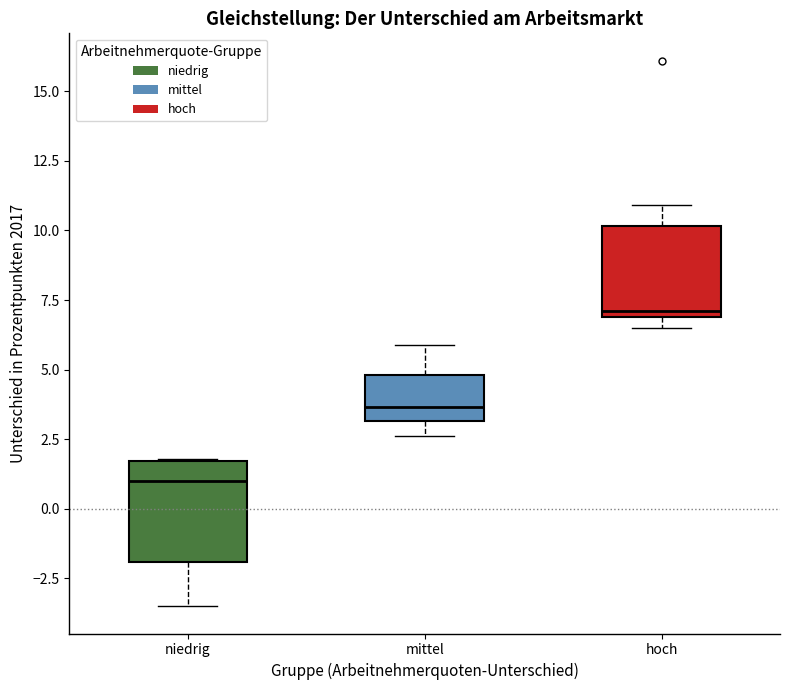

Where is the lower edge of the box for mittel on the y-axis? The values are not printed on the chart, so give them approximately, as read against the axis.

3.0